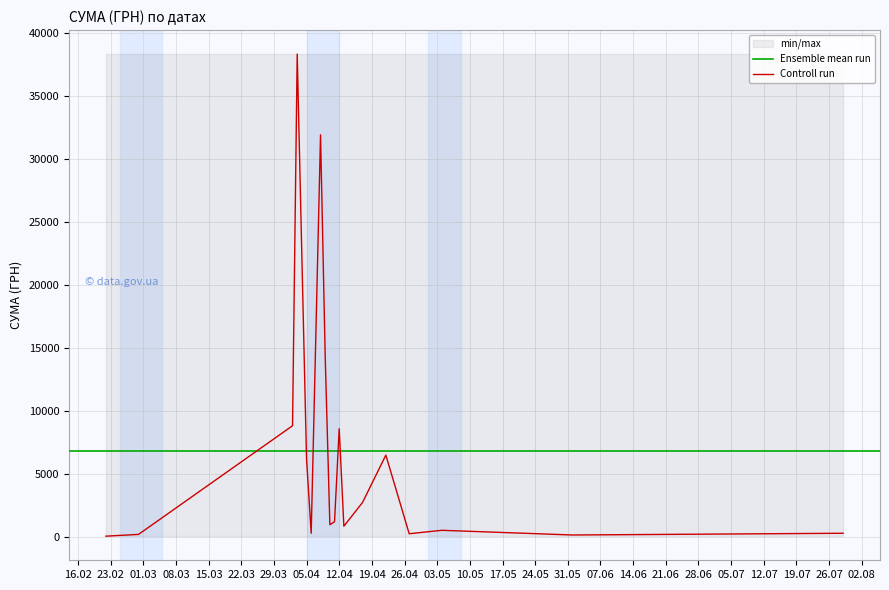

What is the maximum value for Controll run?

38303.0